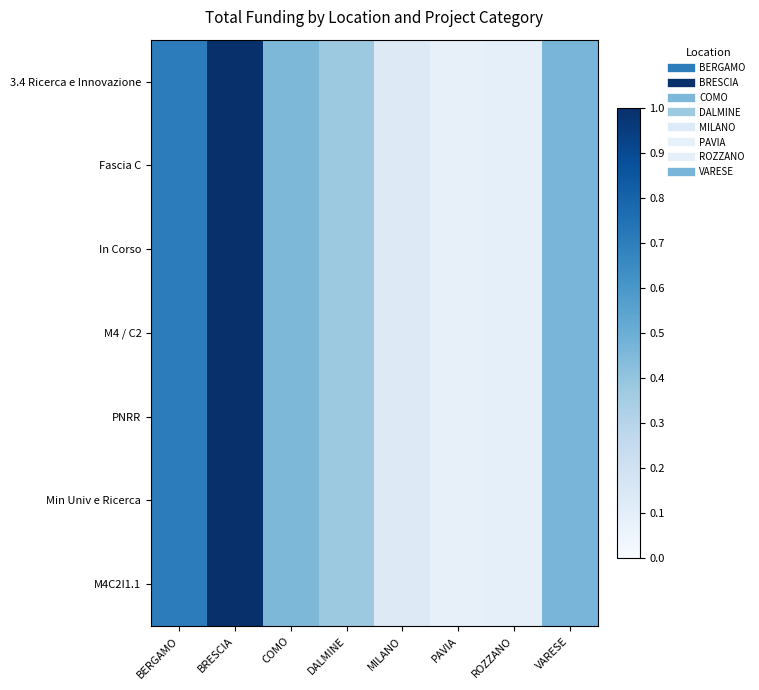

Reading left to right, what are all the values shown in this chart?

3.4 Ricerca e Innovazione: BERGAMO=0.7	BRESCIA=1.0	COMO=0.5	DALMINE=0.4	MILANO=0.1	PAVIA=0.1	ROZZANO=0.1	VARESE=0.5
Fascia C: BERGAMO=0.7	BRESCIA=1.0	COMO=0.5	DALMINE=0.4	MILANO=0.1	PAVIA=0.1	ROZZANO=0.1	VARESE=0.5
In Corso: BERGAMO=0.7	BRESCIA=1.0	COMO=0.5	DALMINE=0.4	MILANO=0.1	PAVIA=0.1	ROZZANO=0.1	VARESE=0.5
M4 / C2: BERGAMO=0.7	BRESCIA=1.0	COMO=0.5	DALMINE=0.4	MILANO=0.1	PAVIA=0.1	ROZZANO=0.1	VARESE=0.5
PNRR: BERGAMO=0.7	BRESCIA=1.0	COMO=0.5	DALMINE=0.4	MILANO=0.1	PAVIA=0.1	ROZZANO=0.1	VARESE=0.5
Min Univ e Ricerca: BERGAMO=0.7	BRESCIA=1.0	COMO=0.5	DALMINE=0.4	MILANO=0.1	PAVIA=0.1	ROZZANO=0.1	VARESE=0.5
M4C2I1.1: BERGAMO=0.7	BRESCIA=1.0	COMO=0.5	DALMINE=0.4	MILANO=0.1	PAVIA=0.1	ROZZANO=0.1	VARESE=0.5